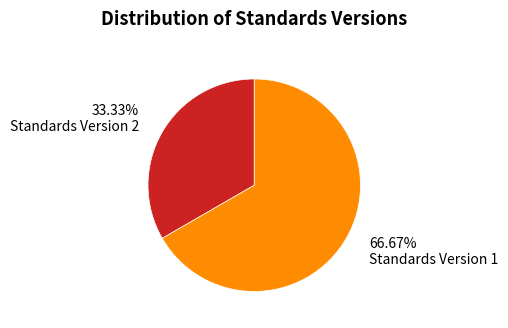

How many segments does this pie chart have?

2